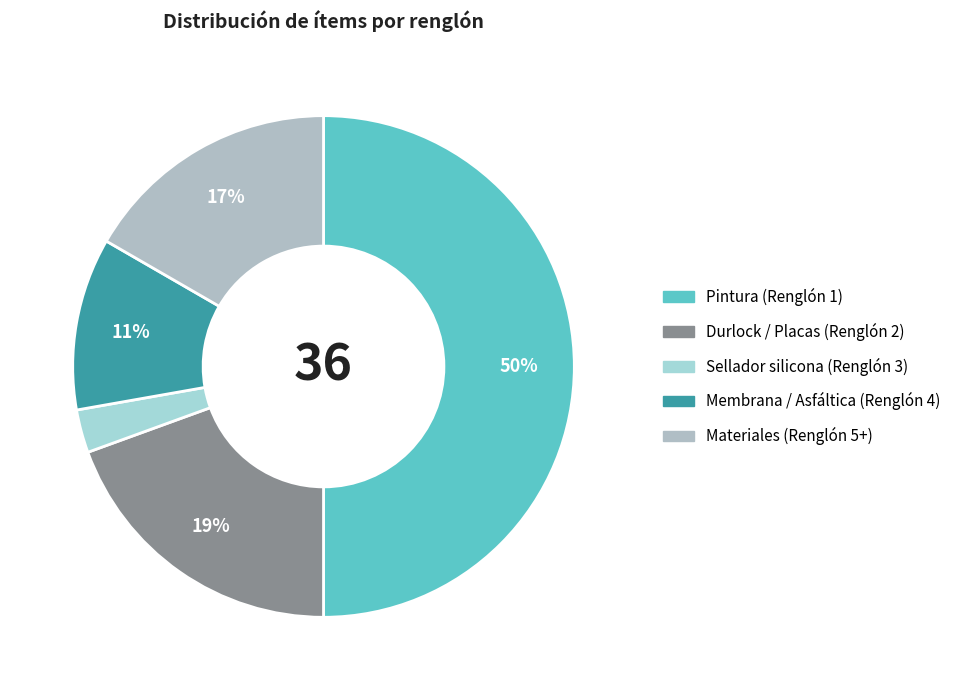

What is the ratio of the value at Sellador silicona (Renglón 3) to the value at Pintura (Renglón 1)?

0.1